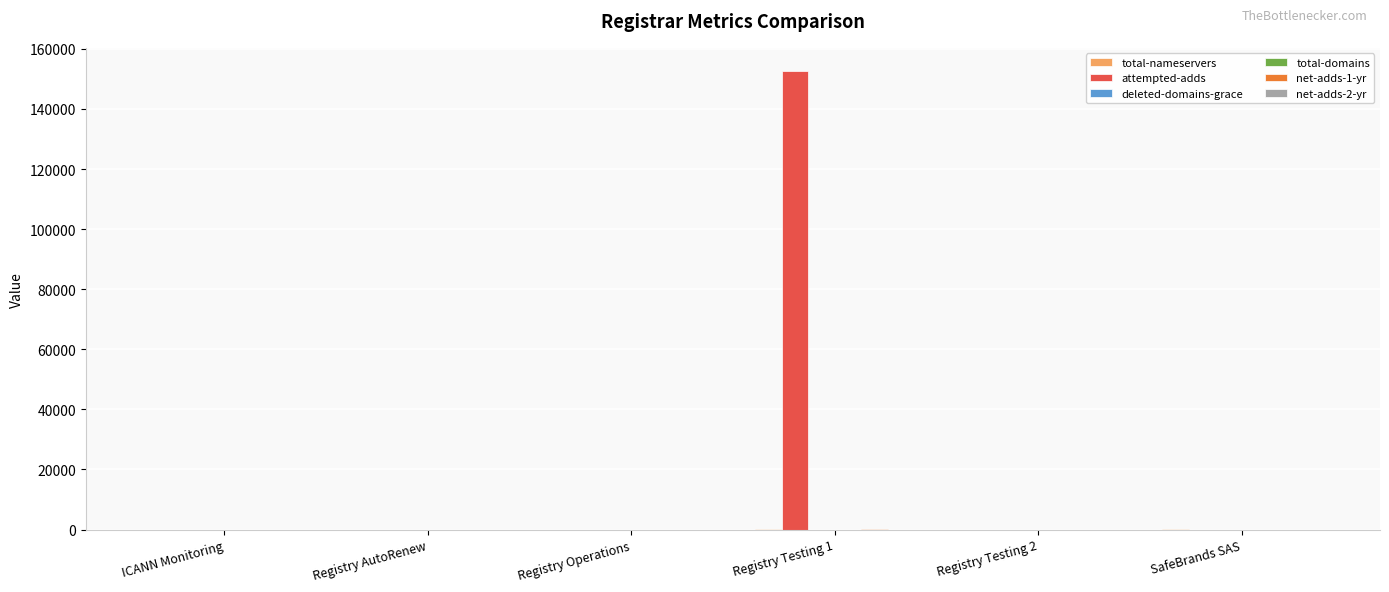

Rank the categories by deleted-domains-grace value from lowest to highest.

ICANN Monitoring, Registry AutoRenew, Registry Operations, Registry Testing 1, Registry Testing 2, SafeBrands SAS